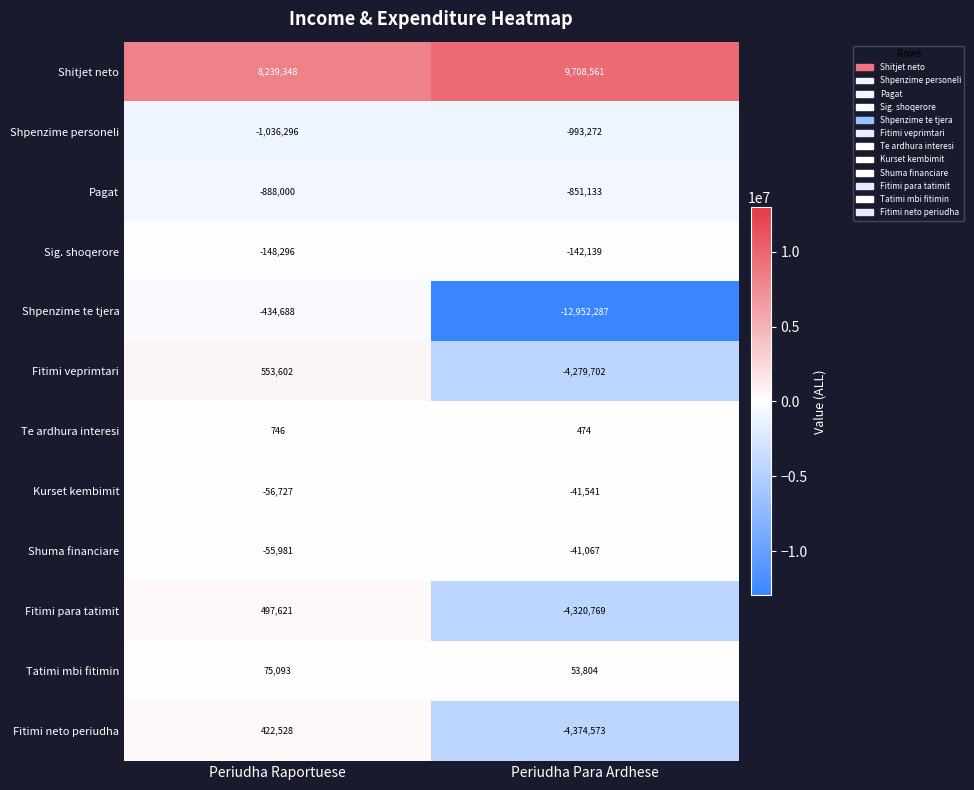

Reading left to right, transcribe all the data shown in this chart.

Shitjet neto: Periudha Raportuese=8239348	Periudha Para Ardhese=9708561
Shpenzime personeli: Periudha Raportuese=-1036296	Periudha Para Ardhese=-993272
Pagat: Periudha Raportuese=-888000	Periudha Para Ardhese=-851133
Sig. shoqerore: Periudha Raportuese=-148296	Periudha Para Ardhese=-142139
Shpenzime te tjera: Periudha Raportuese=-434688	Periudha Para Ardhese=-12952287
Fitimi veprimtari: Periudha Raportuese=553602	Periudha Para Ardhese=-4279702
Te ardhura interesi: Periudha Raportuese=746	Periudha Para Ardhese=474
Kurset kembimit: Periudha Raportuese=-56727	Periudha Para Ardhese=-41541
Shuma financiare: Periudha Raportuese=-55981	Periudha Para Ardhese=-41067
Fitimi para tatimit: Periudha Raportuese=497621	Periudha Para Ardhese=-4320769
Tatimi mbi fitimin: Periudha Raportuese=75093	Periudha Para Ardhese=53804
Fitimi neto periudha: Periudha Raportuese=422528	Periudha Para Ardhese=-4374573